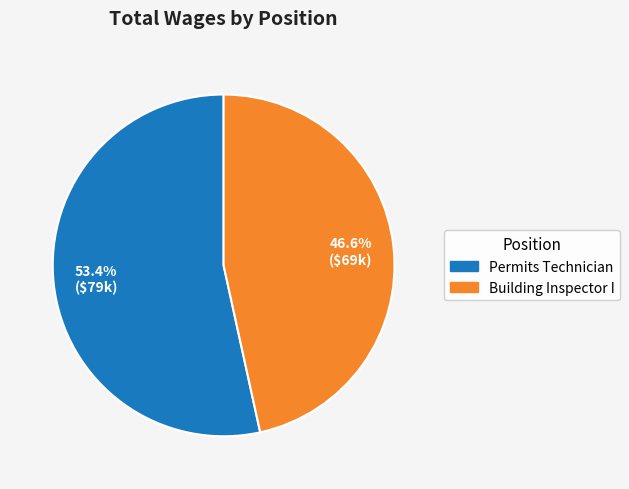

Combined, do Building Inspector I and Permits Technician account for over 50%?

Yes